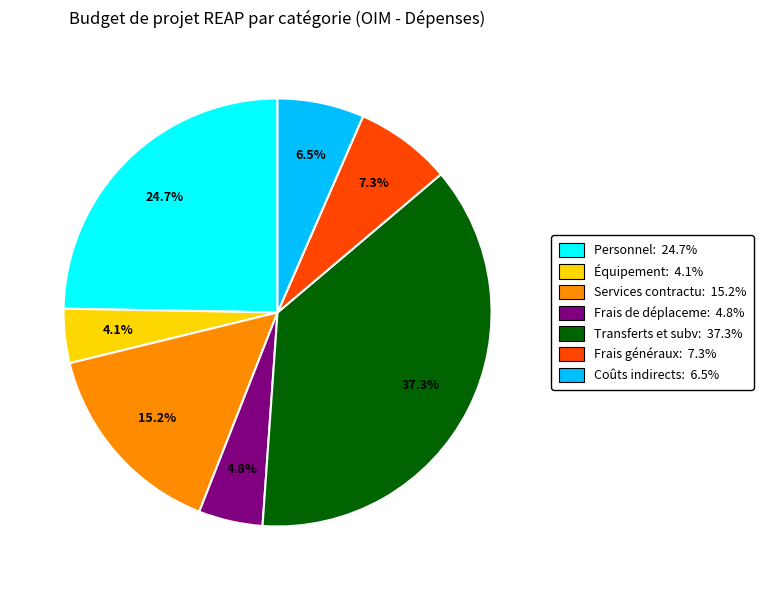

To the nearest percent, what is the difference between the largest and smallest slice percentages?

33%